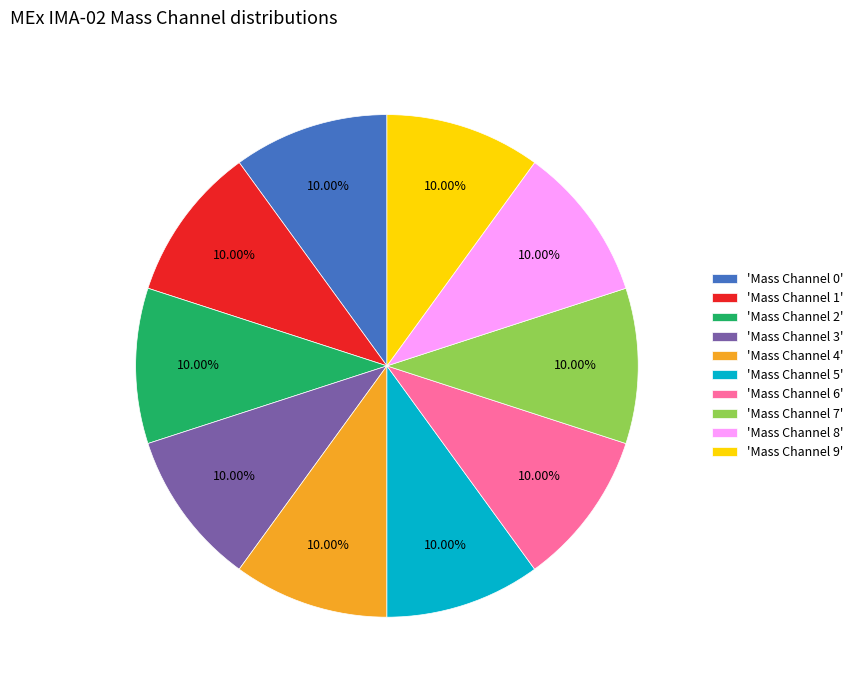

Is there a majority slice in this chart?

No